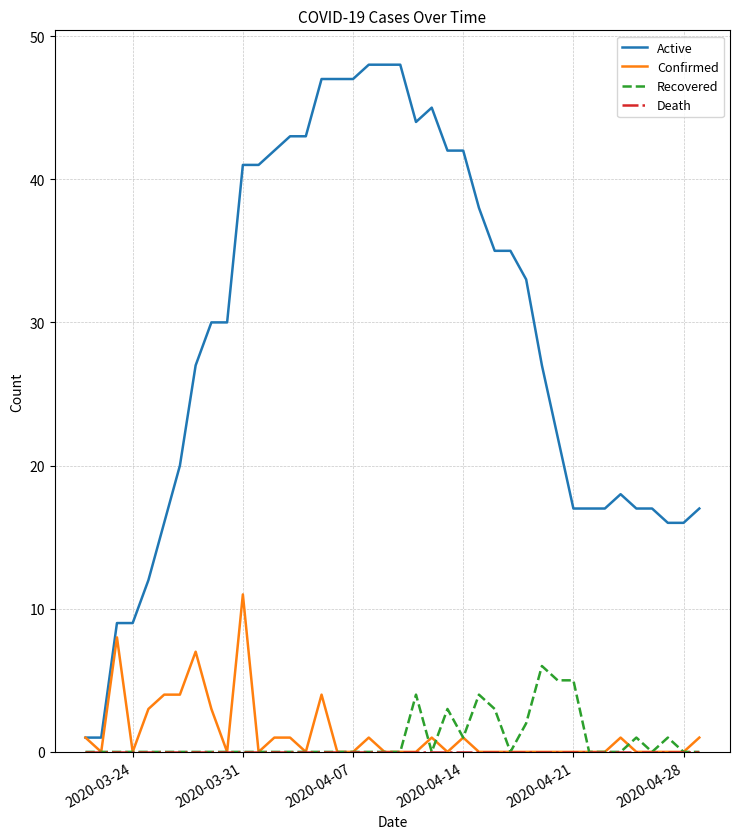

Which series has the widest spread of values?

Active